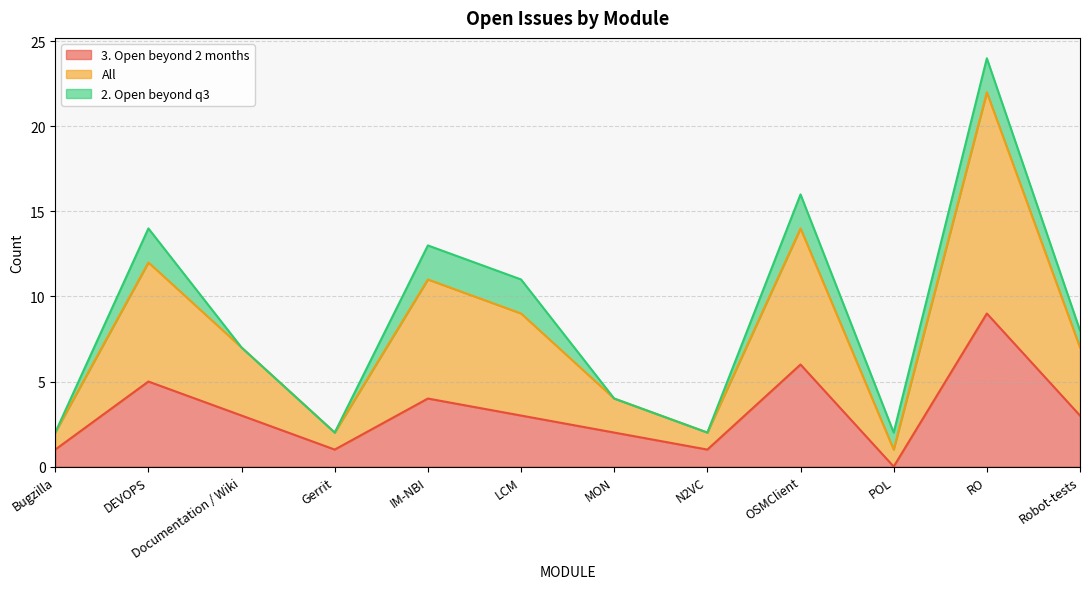

Which category has the highest value across all series?

RO